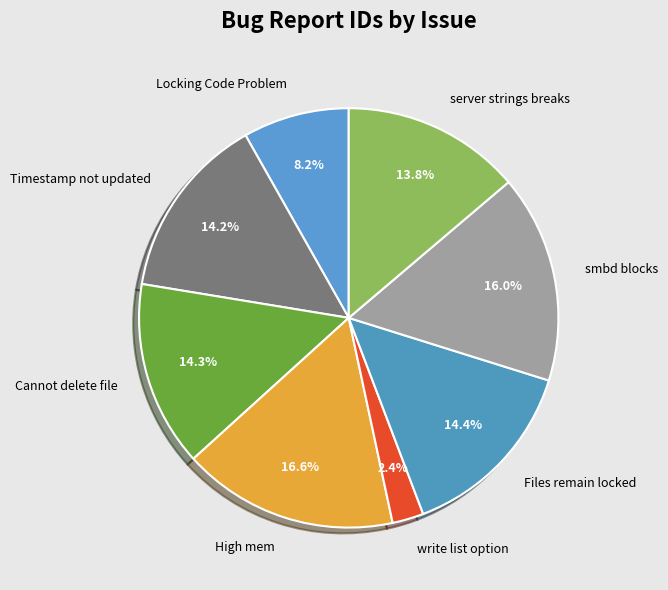

Which slice is the smallest?

write list option